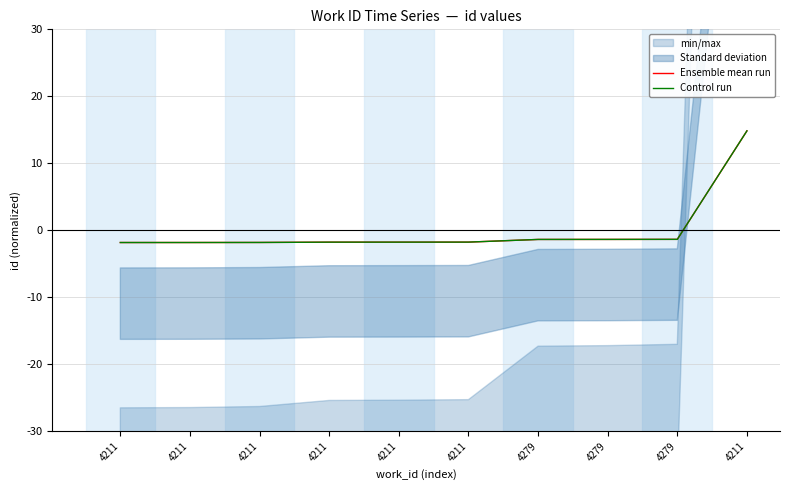

Count the number of categories in the chart.

10